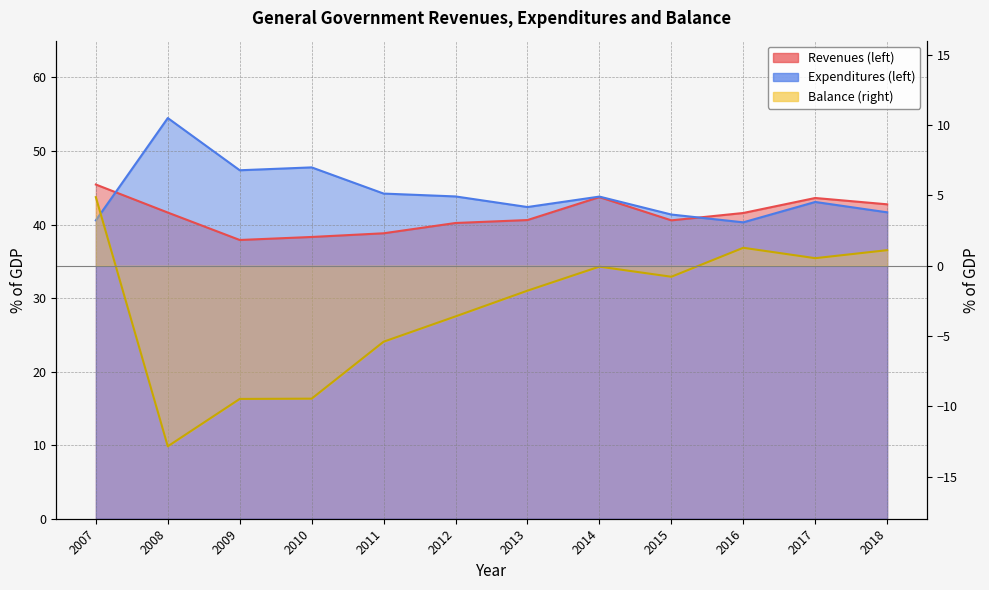

Between 2009 and 2018, which series saw the biggest shift?

Balance (right)